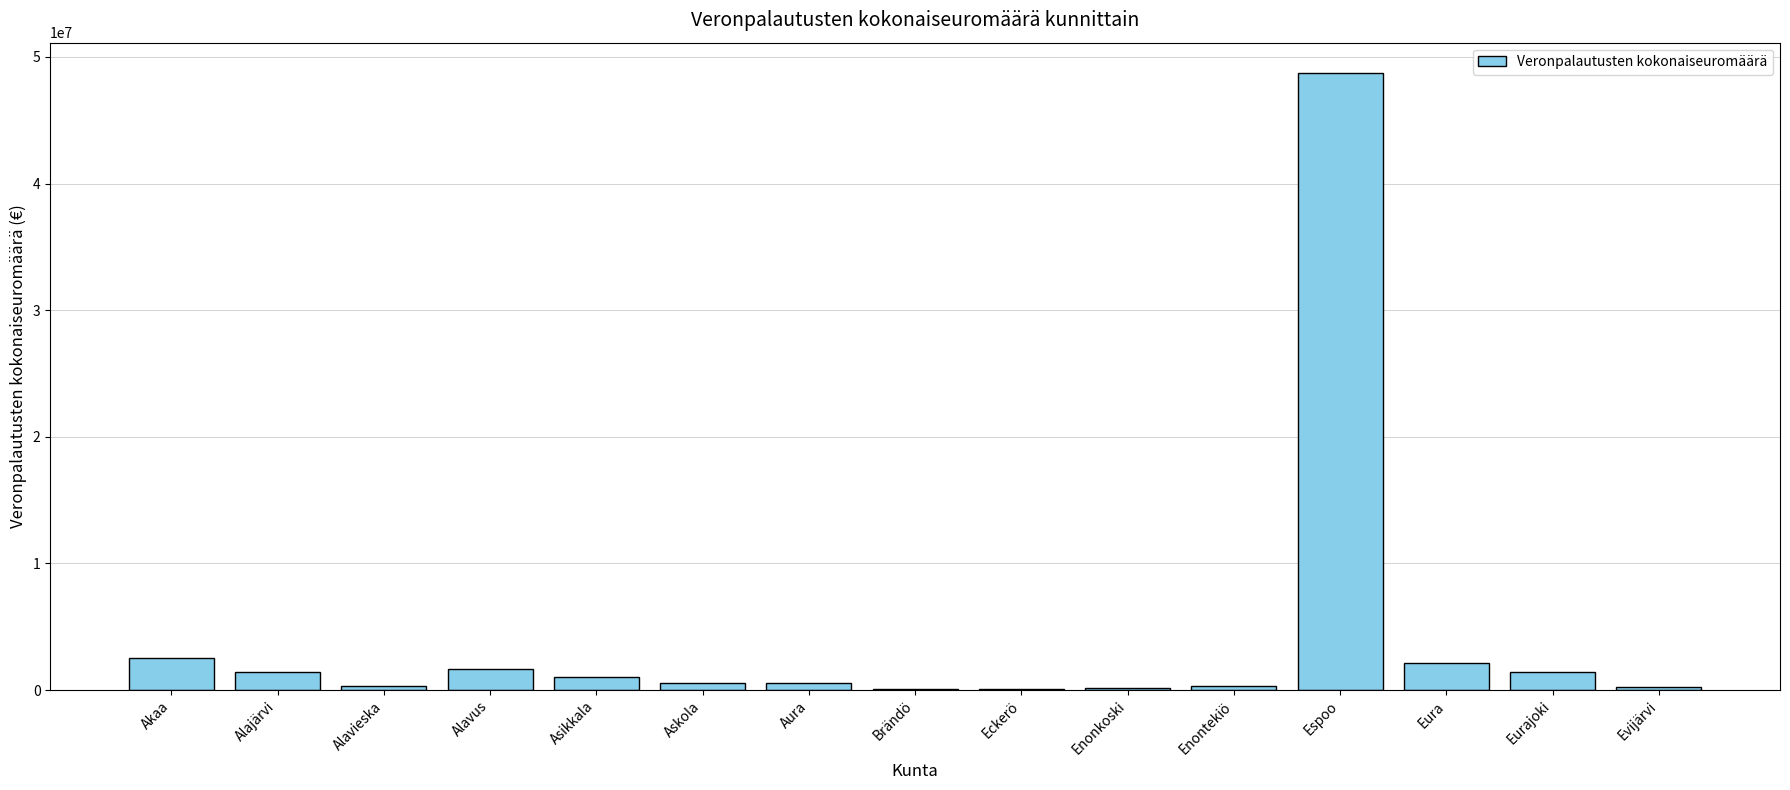

What is the sum of all values?

61133407.3